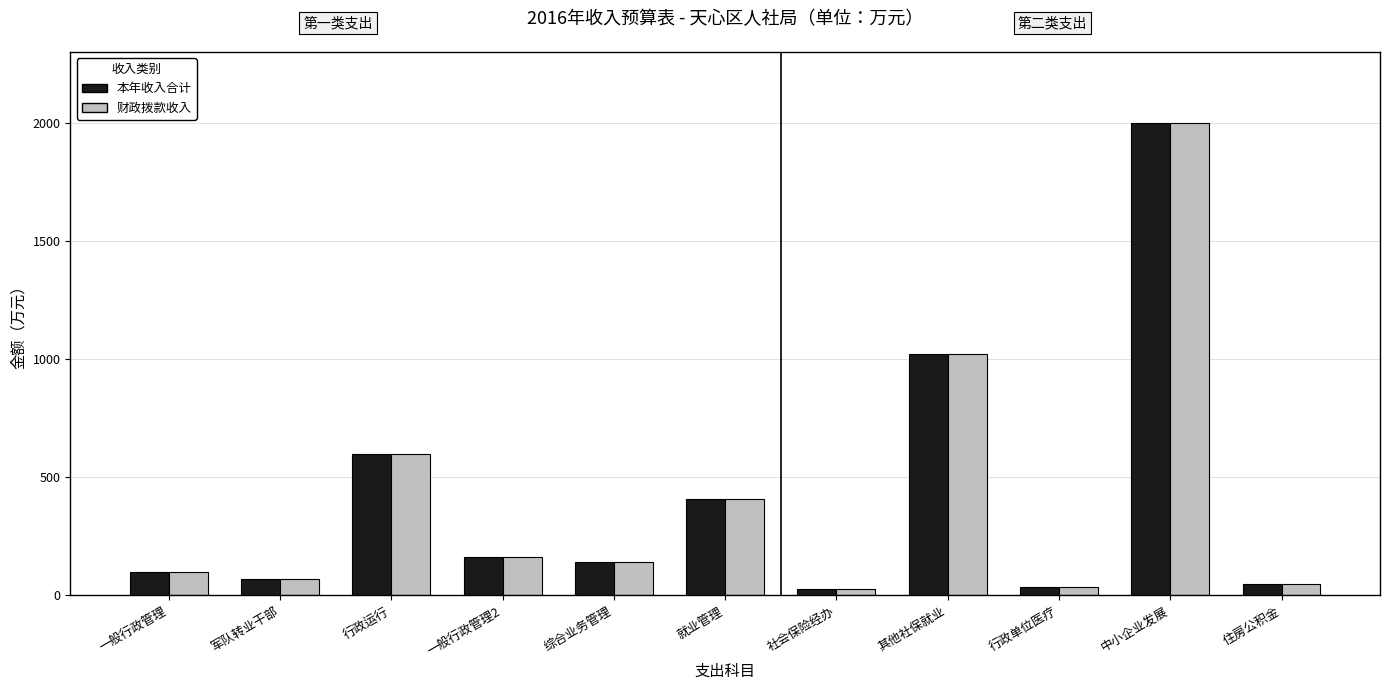

At which category is the sum across all series the highest?

中小企业发展